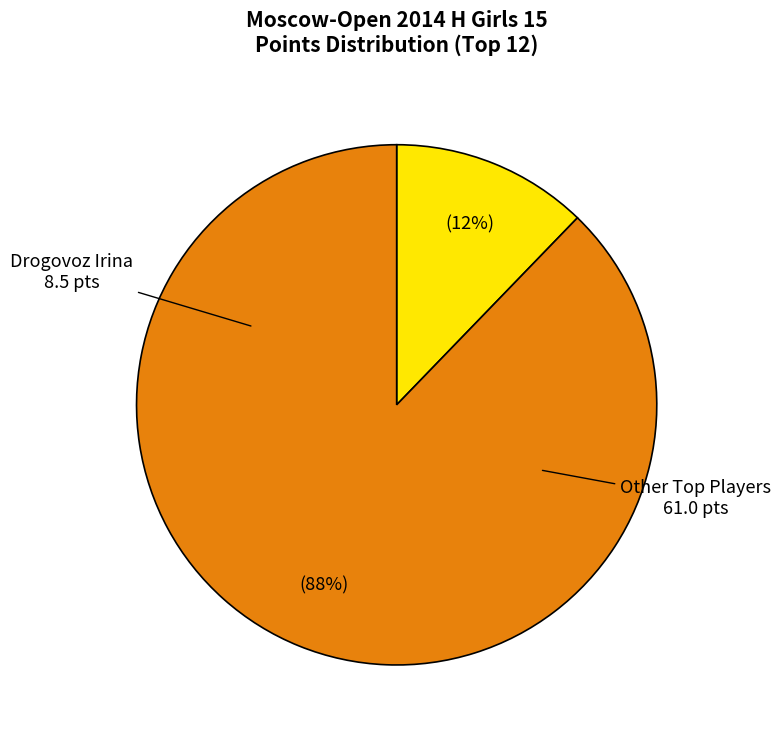

Is there any slice that represents more than half of the pie?

Yes